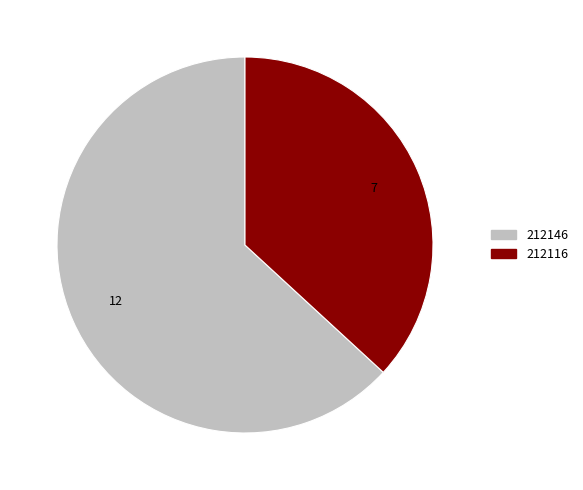

Which slice is the largest?

212146